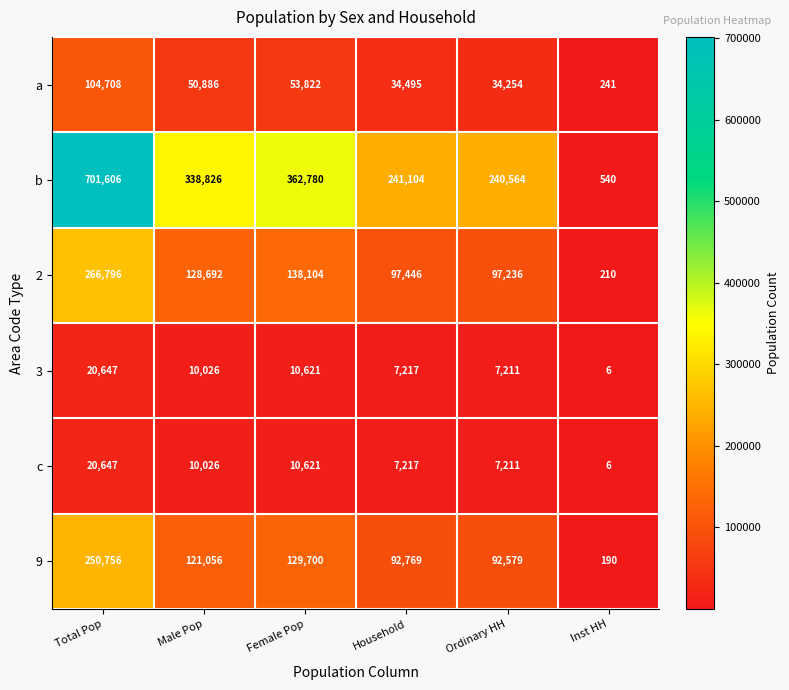

Read the 2 value at Total Pop, to the nearest 50.

266800